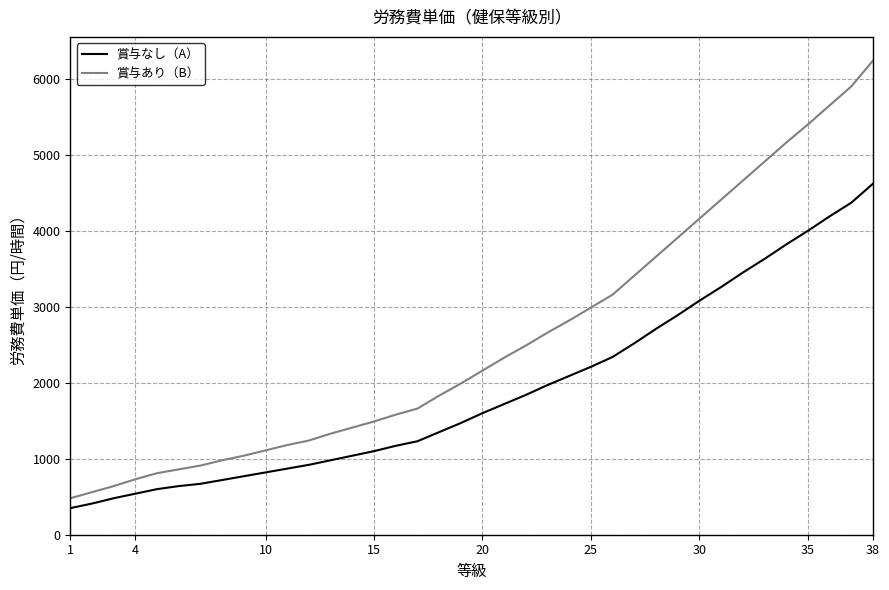

Which series has the widest spread of values?

賞与あり（B）